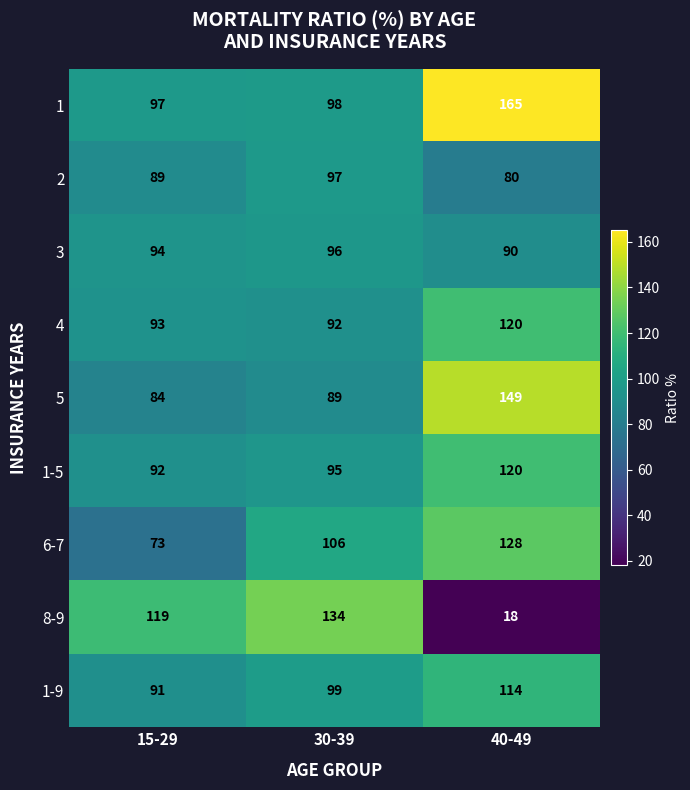

Which series has the largest range (max minus min)?

8-9